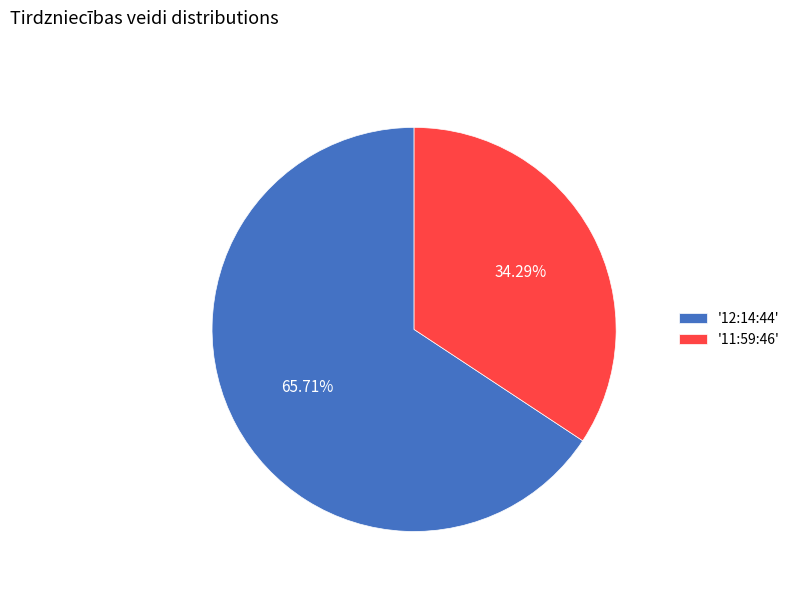

Between '11:59:46' and '12:14:44', which is larger?

'12:14:44'